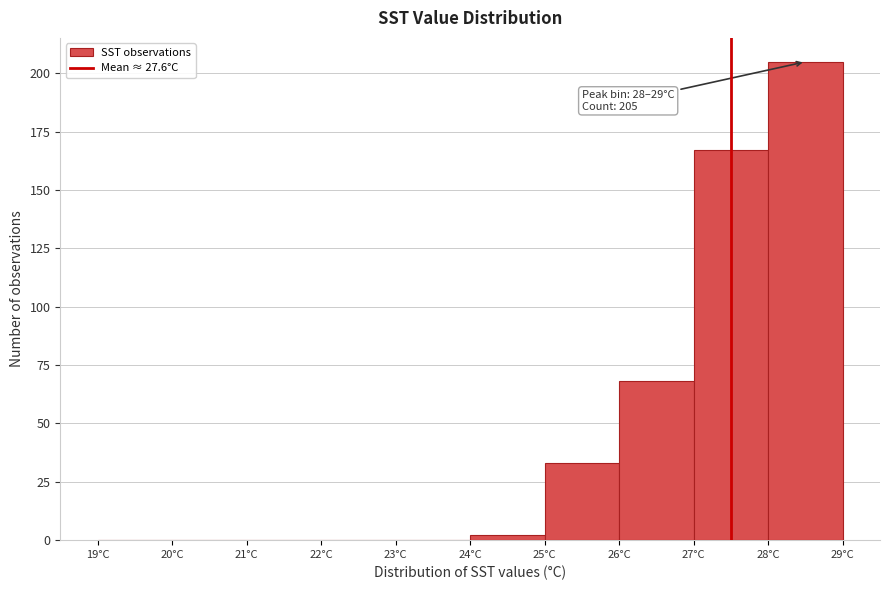

Over which range of the x-axis is the bar tallest?

28 to 29